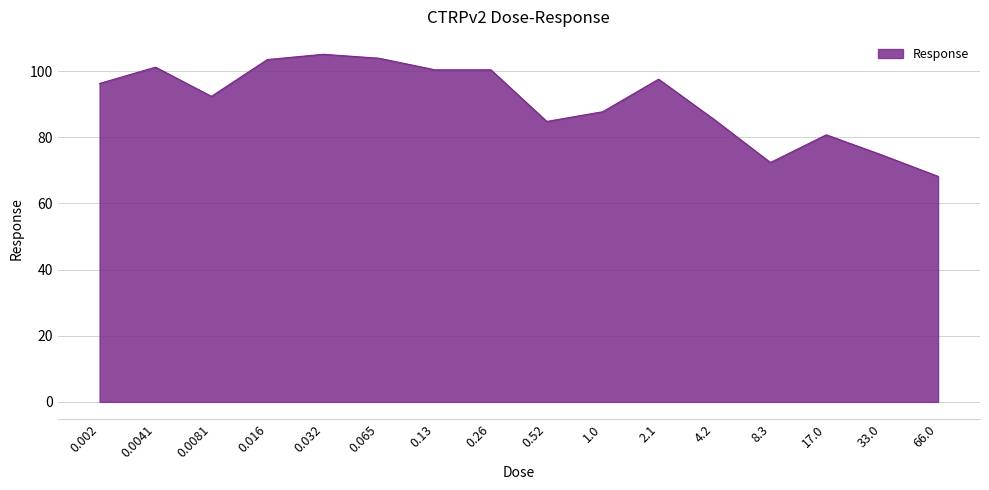

Which label corresponds to the largest value in the chart?

0.032